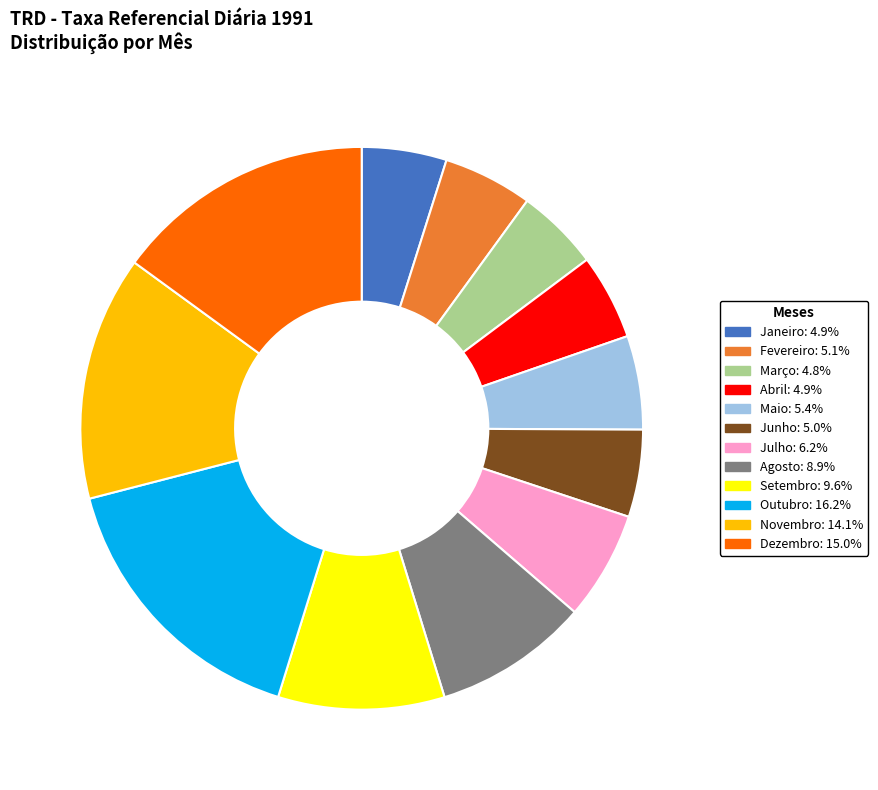

Do Maio and Abril together represent more than half of the pie?

No